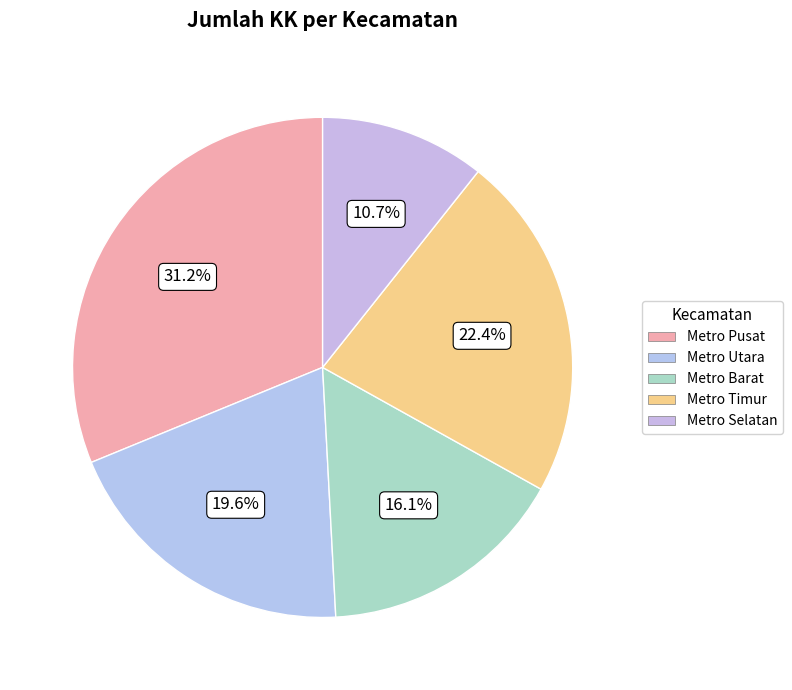

Which has a higher value, Metro Pusat or Metro Utara?

Metro Pusat